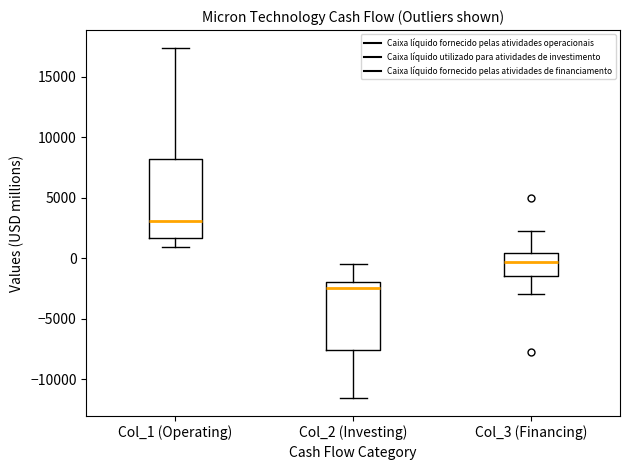

Reading left to right, transcribe this box plot: for each box, give where its median line is, the range the box spans, and where its two whiskers end, as read against the y-axis. The values are not printed on the chart, so give them approximately, as read against the axis.

Col_1 (Operating): median 3000, box 1500 to 8000, whiskers 1000 to 17500
Col_2 (Investing): median -2500, box -7500 to -2000, whiskers -11500 to -500
Col_3 (Financing): median -500, box -1500 to 500, whiskers -3000 to 2000